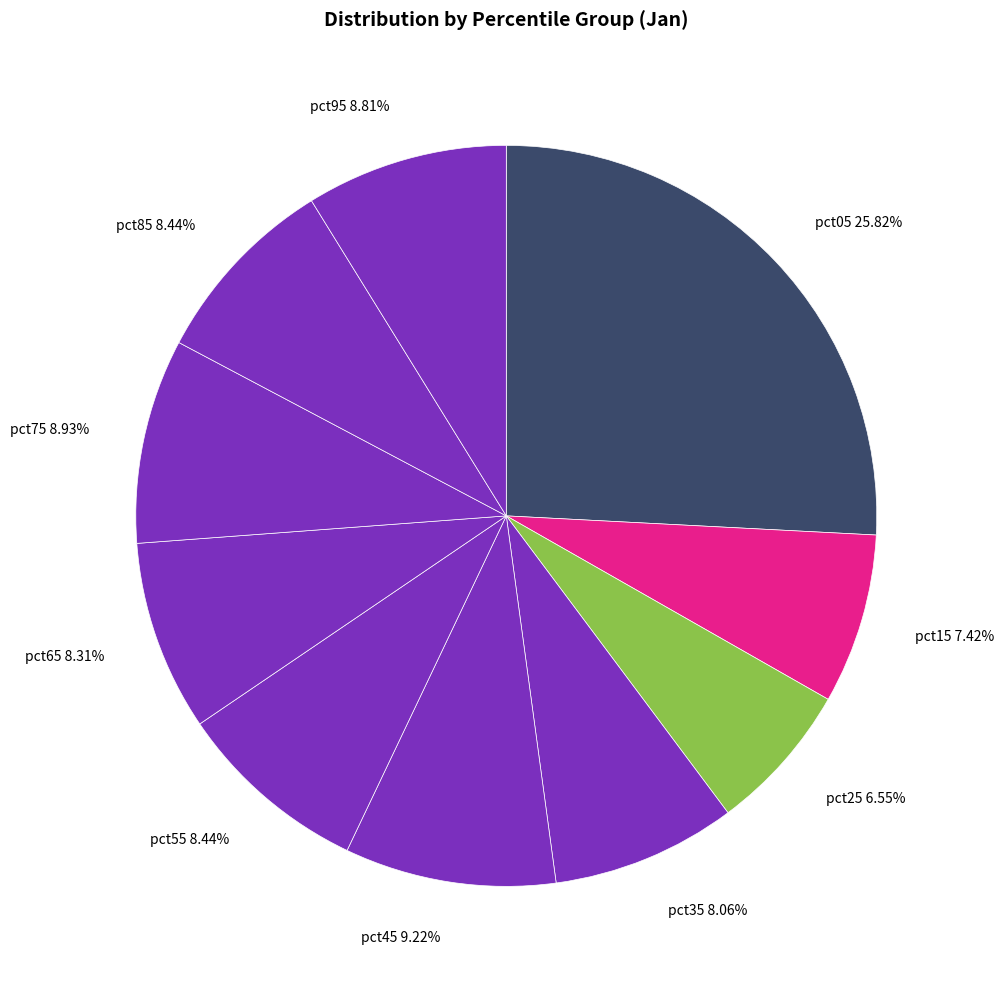

Is pct75 the majority of the pie?

No